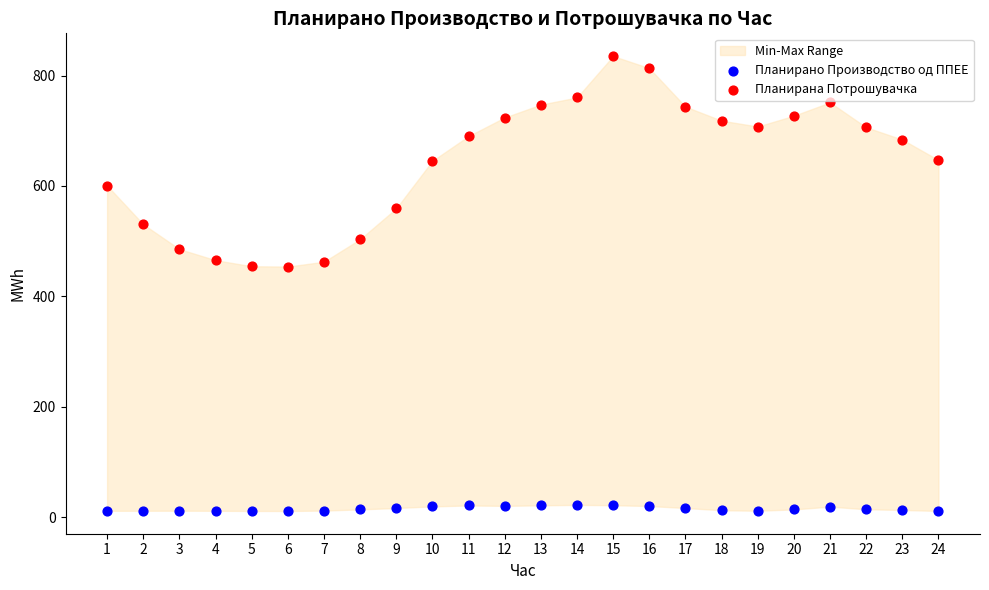

Which series reaches the minimum Y coordinate?

Планирано Производство од ППЕЕ